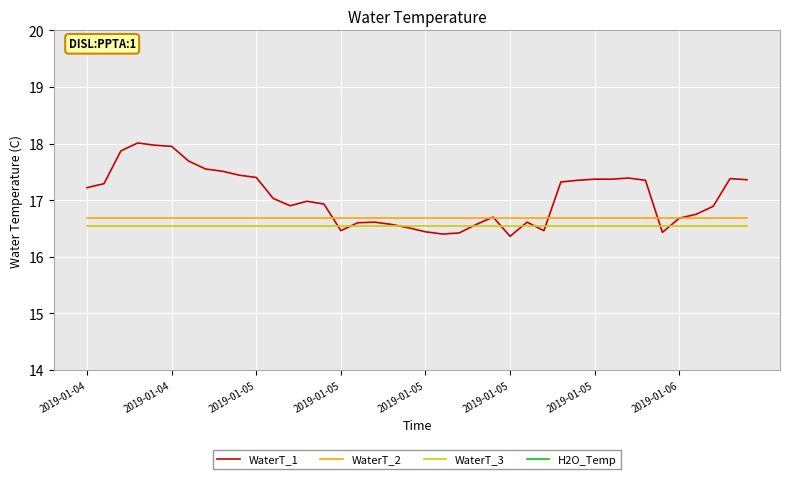

How many lines are shown in the chart?

4